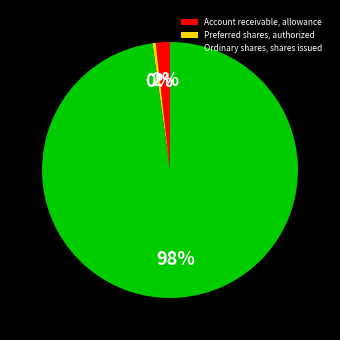

Is there a majority slice in this chart?

Yes